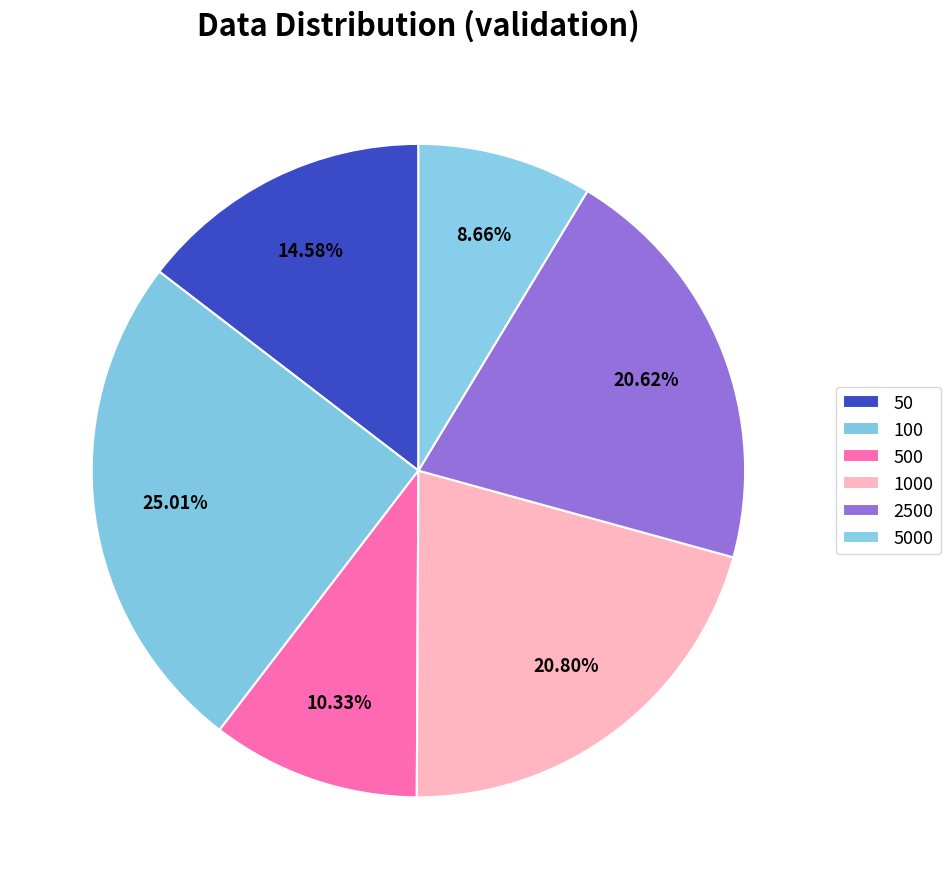

What is the largest slice in the pie chart?

100